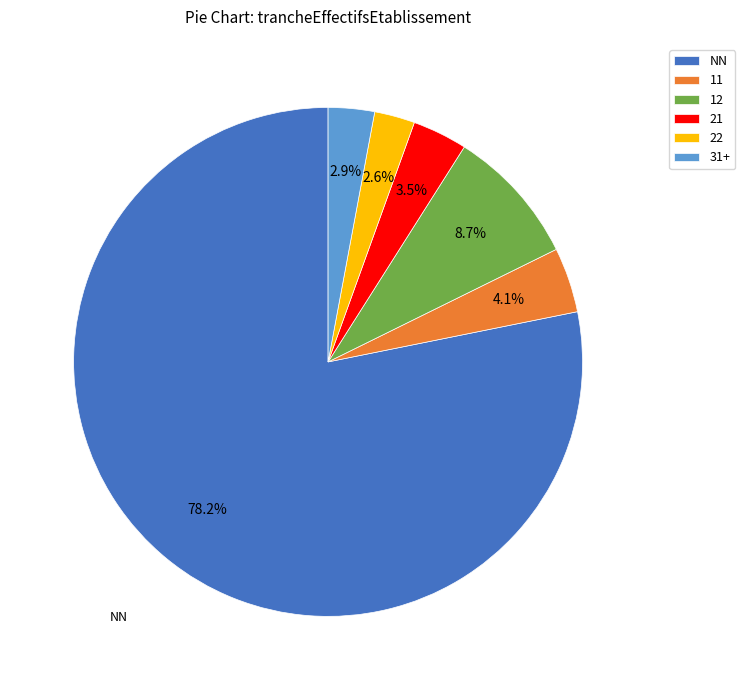

How much of the chart is everything except 11?

95.9%